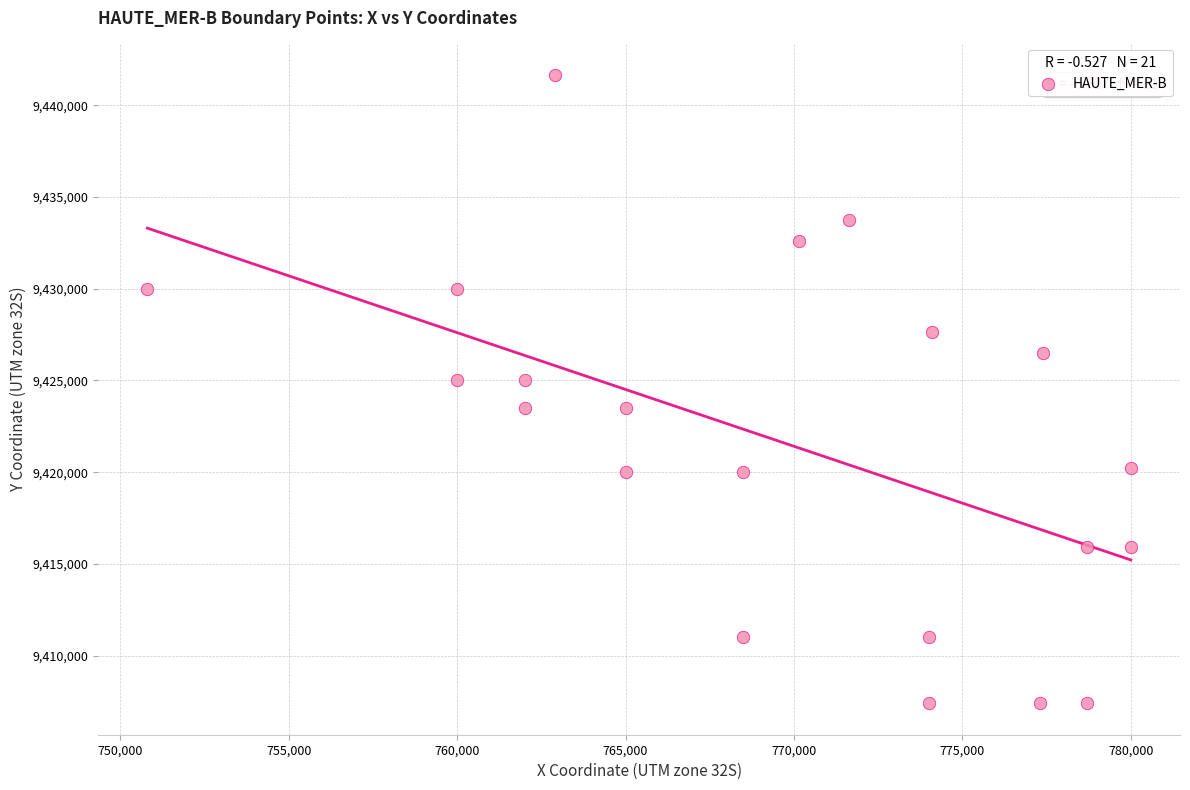

What is the range of X values (max minus min)?

29200